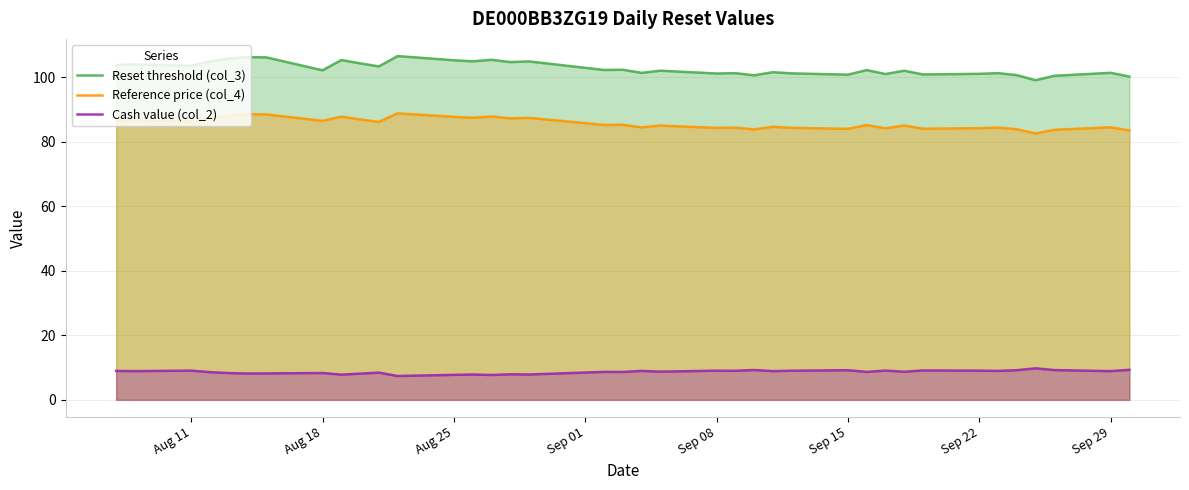

What is the maximum value for Cash value (col_2)?

9.8